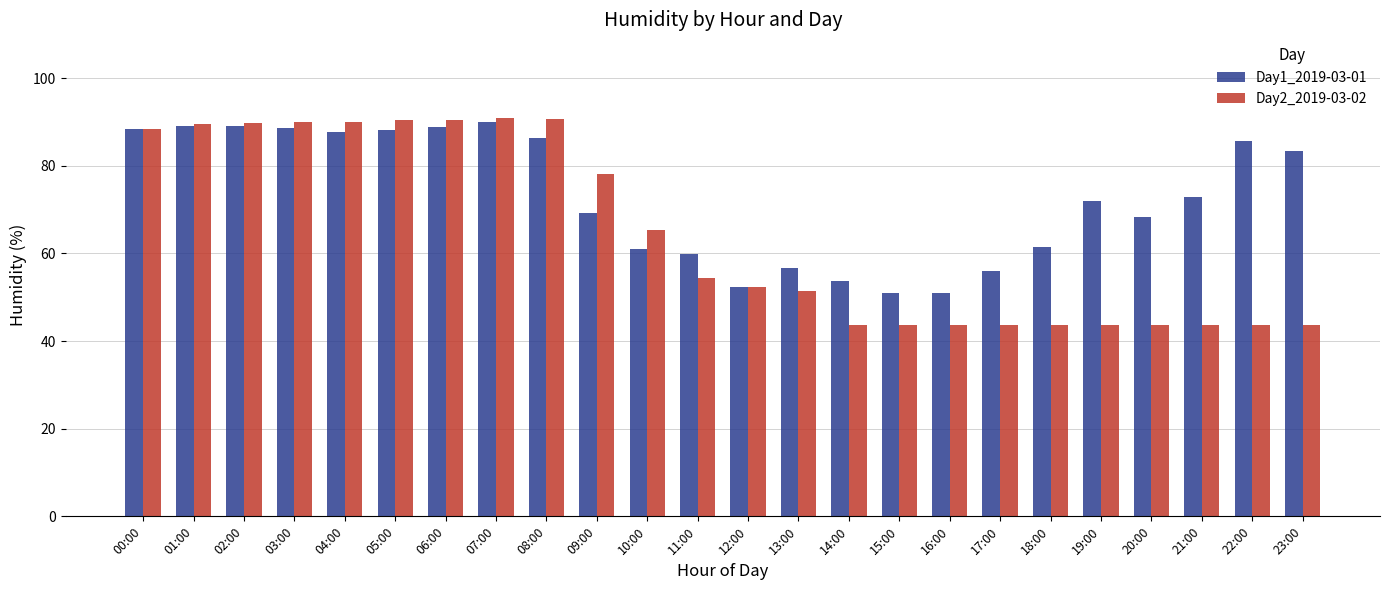

What position from the left is 01:00?

2